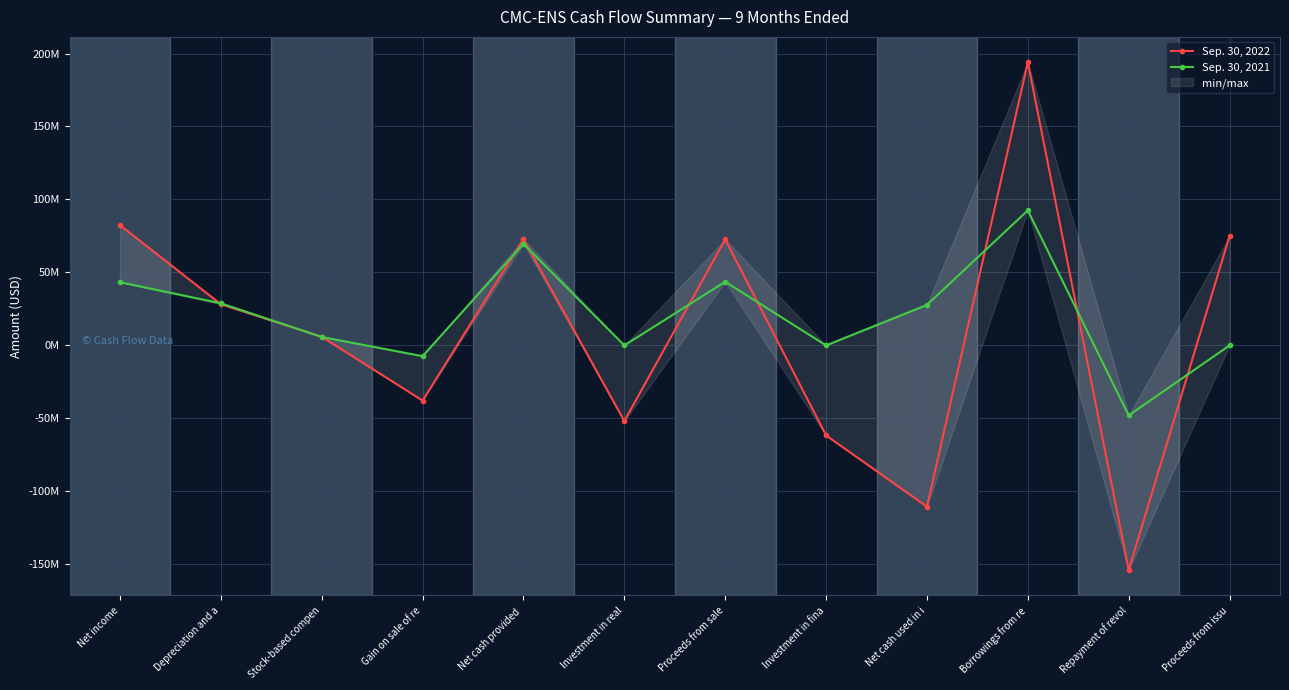

Where does the Sep. 30, 2022 series first go above 28202000?

Net income